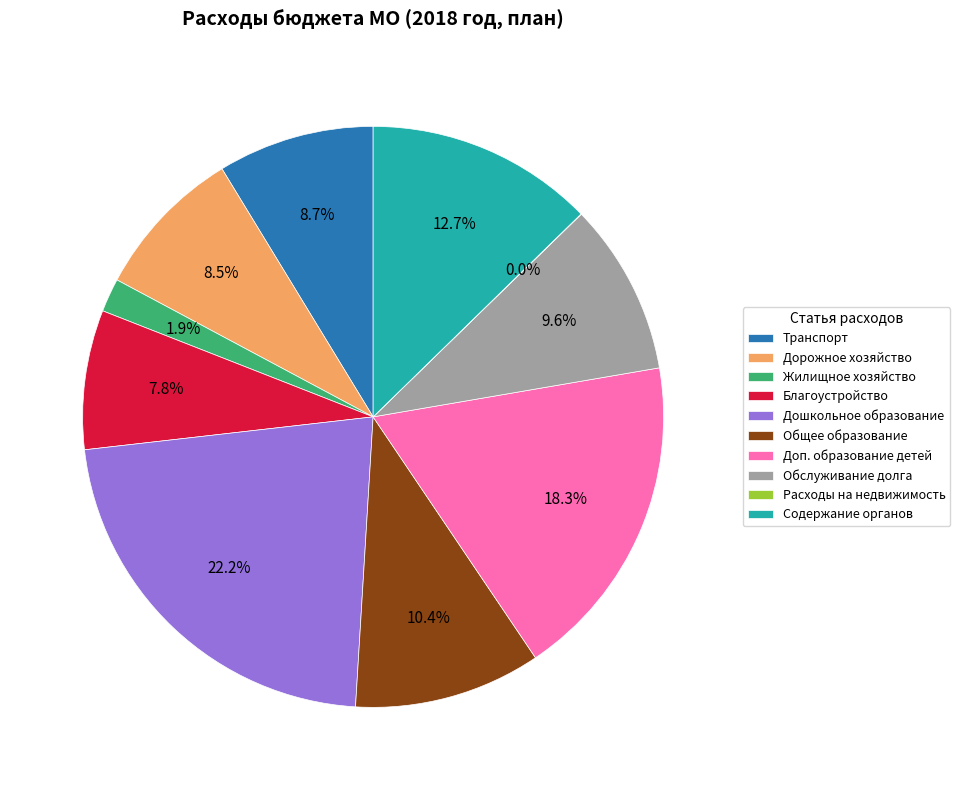

What portion of the pie excludes Дошкольное образование?

77.8%